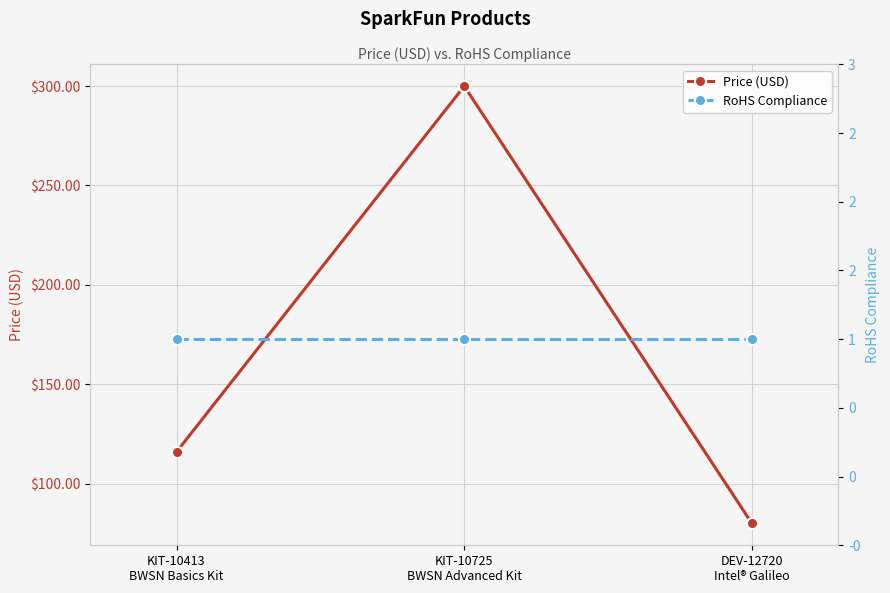

At which category is the sum across all series the highest?

KIT-10725
BWSN Advanced Kit